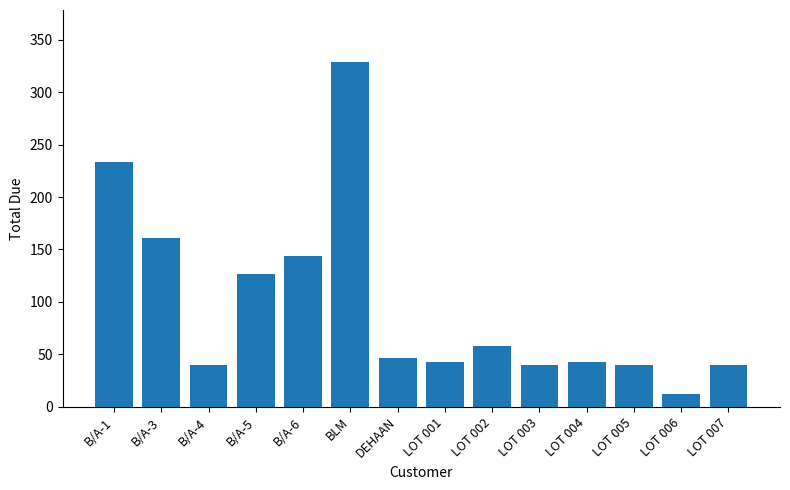

True or false: the data shows 40.1 at LOT 007.

True